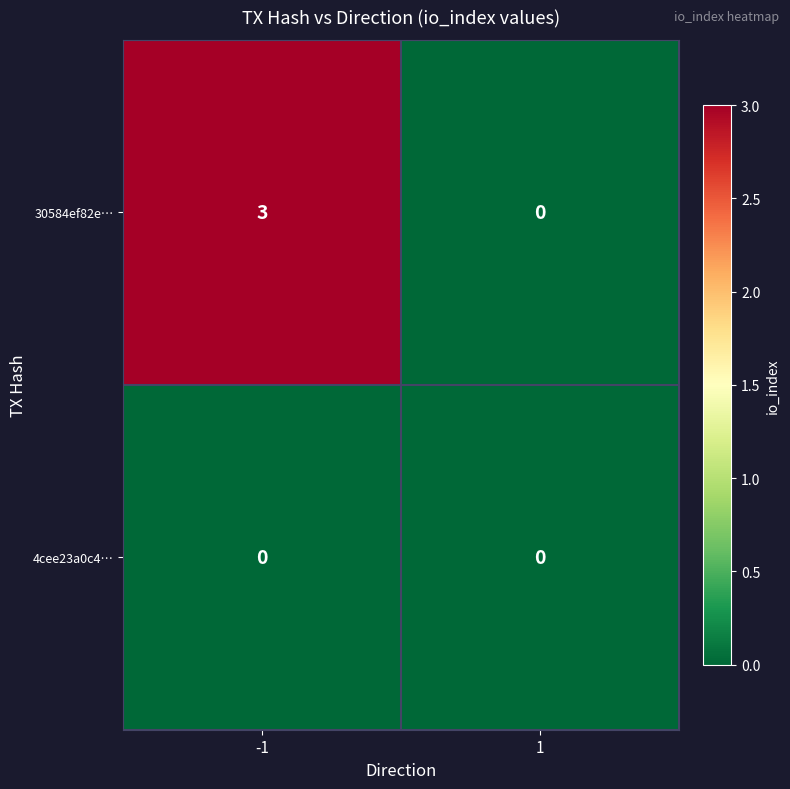

Reading right to left, transcribe all the data shown in this chart.

30584ef82e…: 0	3
4cee23a0c4…: 0	0